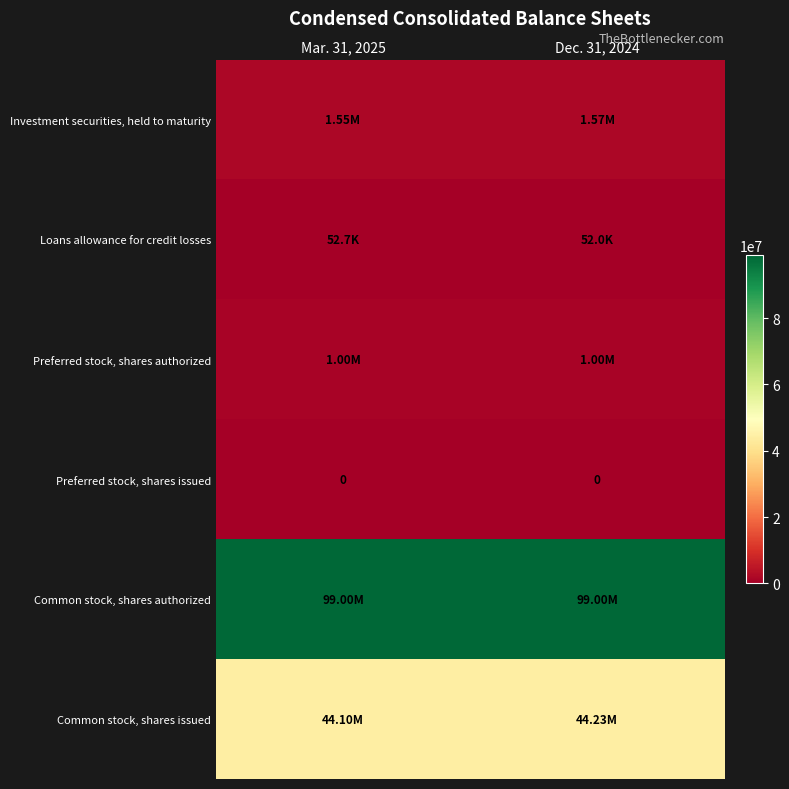

Read the Common stock, shares issued value at Dec. 31, 2024, to the nearest 10.

44226820